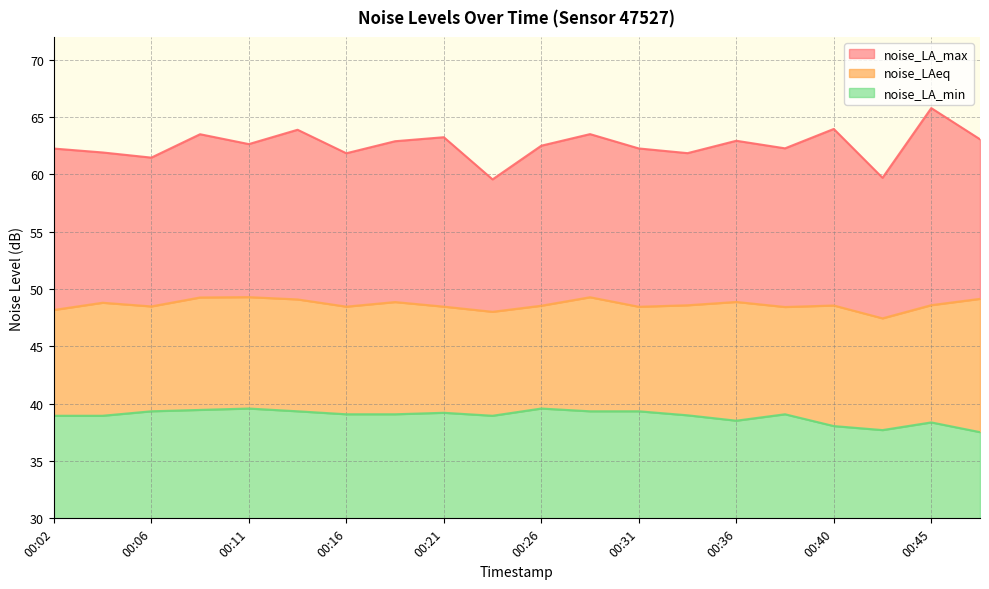

True or false: noise_LA_max and noise_LAeq cross at least once.

False